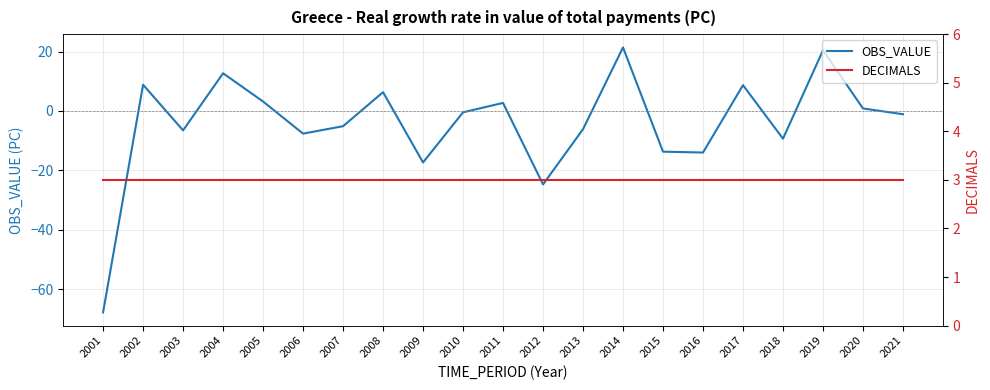

Reading left to right, what are all the values shown in this chart?

OBS_VALUE: 2001=-67.8	2002=8.8	2003=-6.5	2004=12.7	2005=3.2	2006=-7.6	2007=-5.1	2008=6.3	2009=-17.4	2010=-0.5	2011=2.7	2012=-24.8	2013=-6.1	2014=21.4	2015=-13.7	2016=-14.0	2017=8.7	2018=-9.4	2019=20.4	2020=0.8	2021=-1.1
DECIMALS: 2001=3.0	2002=3.0	2003=3.0	2004=3.0	2005=3.0	2006=3.0	2007=3.0	2008=3.0	2009=3.0	2010=3.0	2011=3.0	2012=3.0	2013=3.0	2014=3.0	2015=3.0	2016=3.0	2017=3.0	2018=3.0	2019=3.0	2020=3.0	2021=3.0